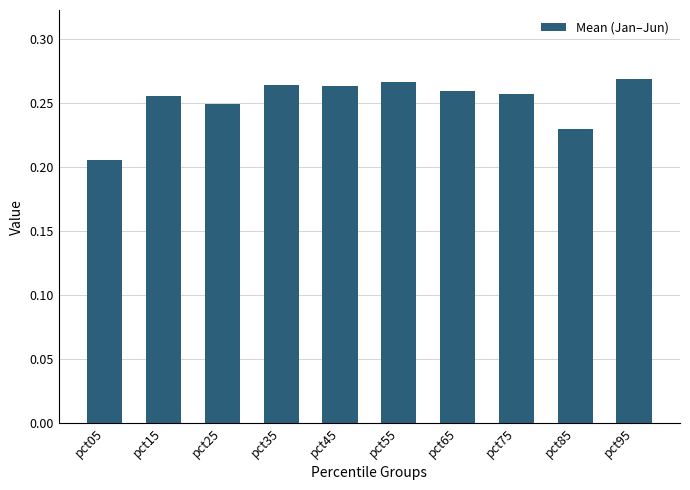

Which label corresponds to the largest value in the chart?

pct95